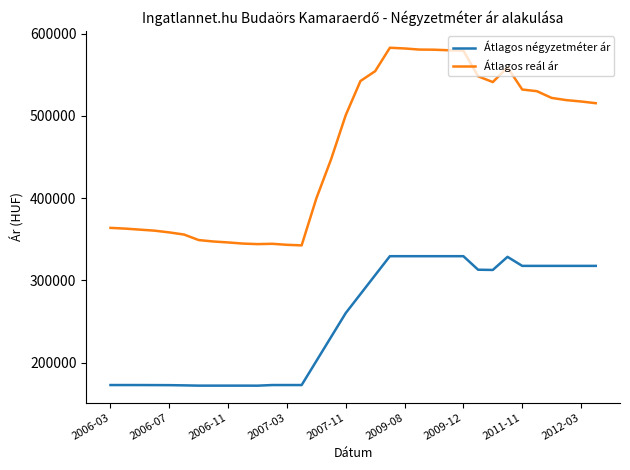

True or false: Átlagos négyzetméter ár and Átlagos reál ár cross at least once.

False